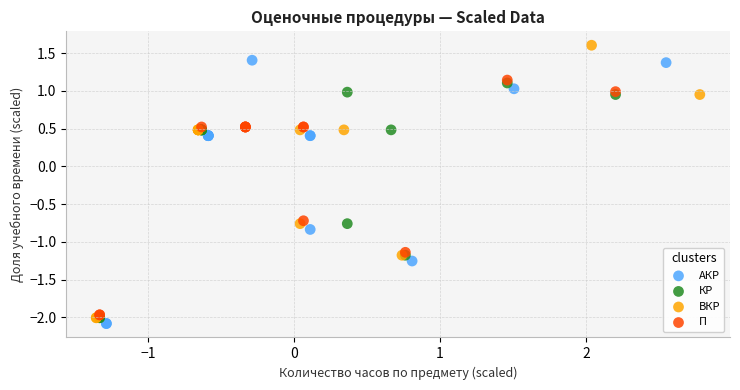

Which series contains the highest Y value?

ВКР